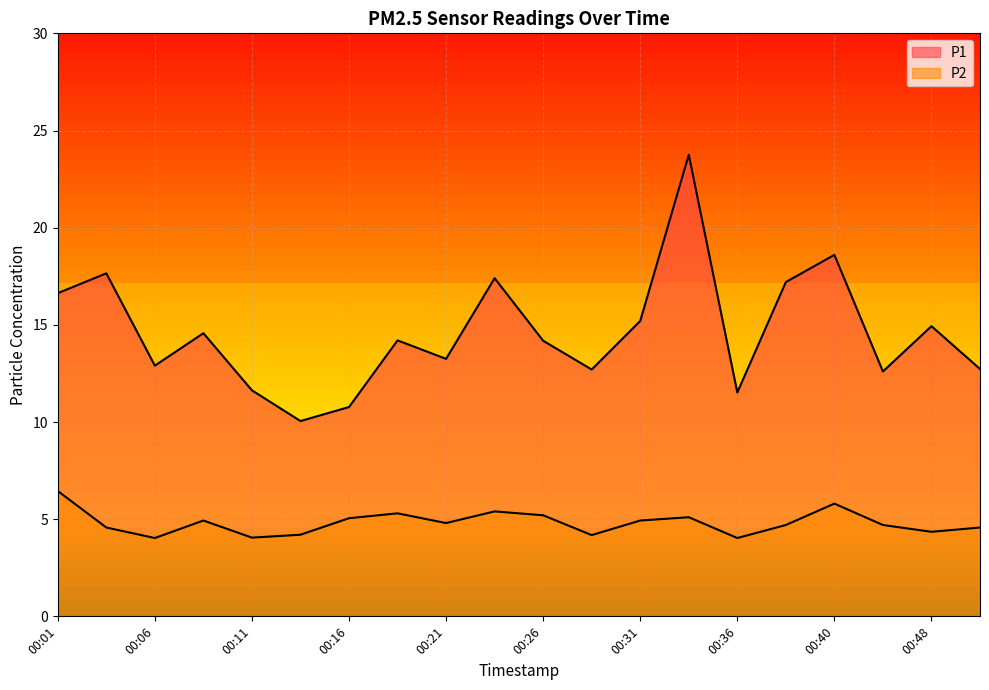

List the series in order of their overall mean, highest first.

P1, P2